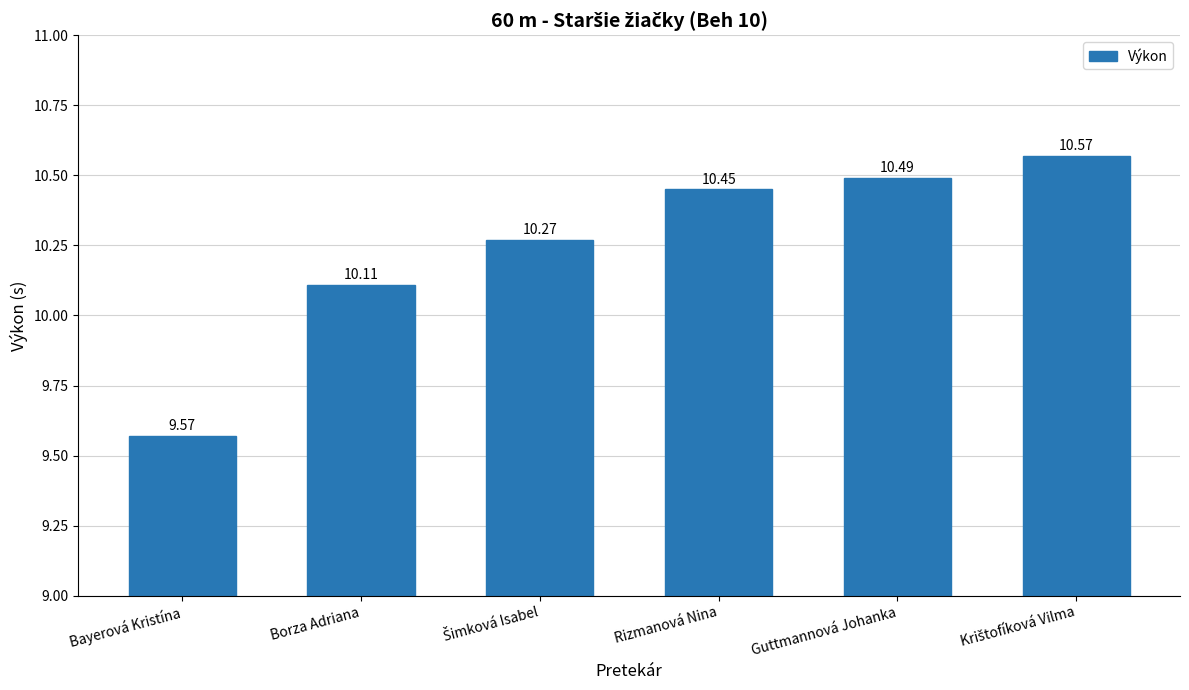

Are the bars grouped side by side (vs. stacked)?

No